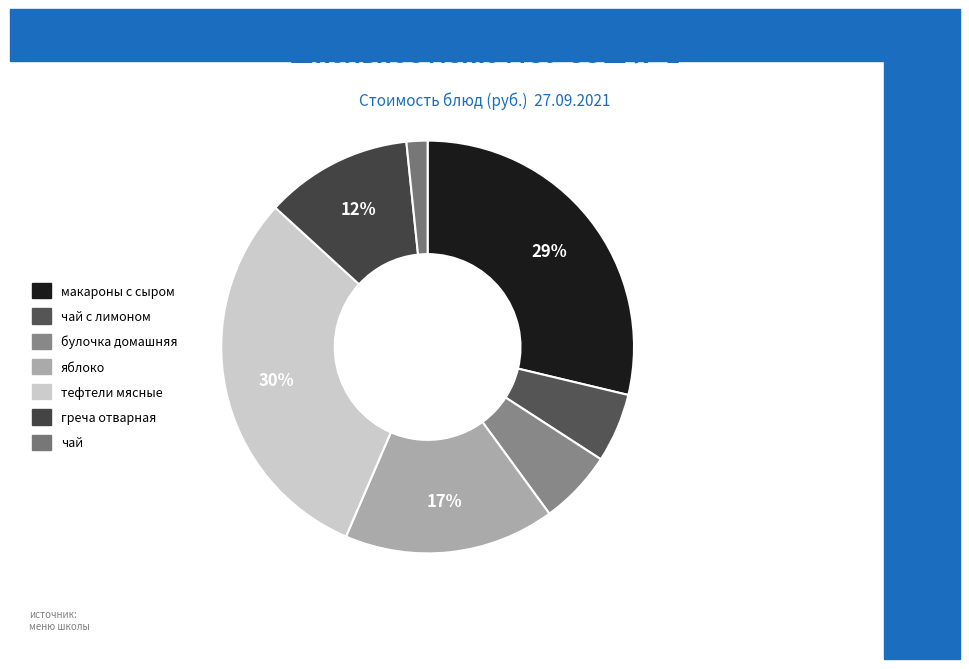

True or false: булочка домашняя accounts for 6% of the total.

True